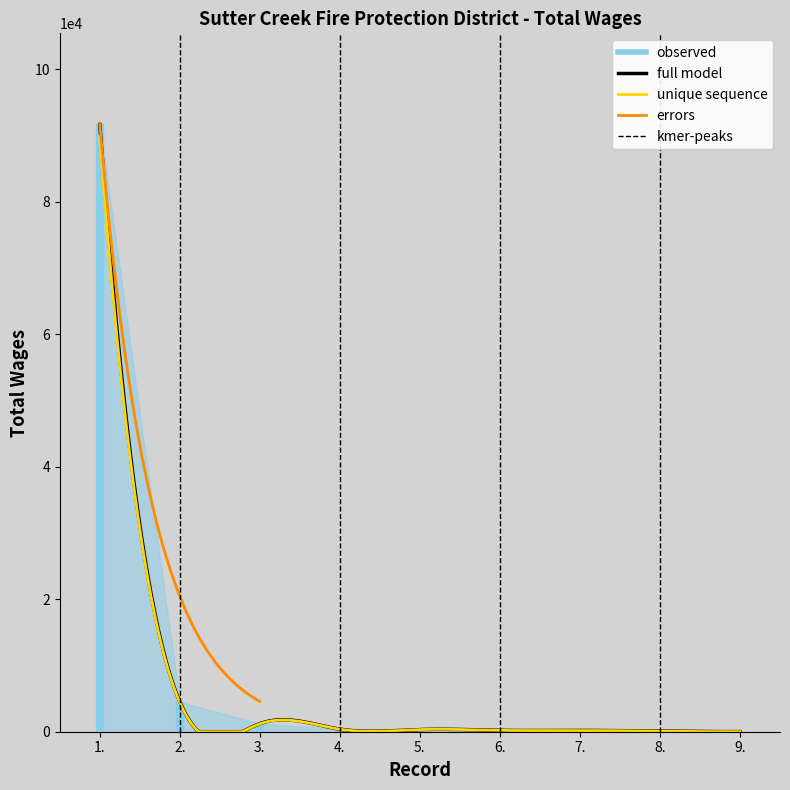

Reading left to right, transcribe all the data shown in this chart.

1.=91699	2.=4510	3.=1224	4.=390	5.=330	6.=210	7.=195	8.=90	9.=15